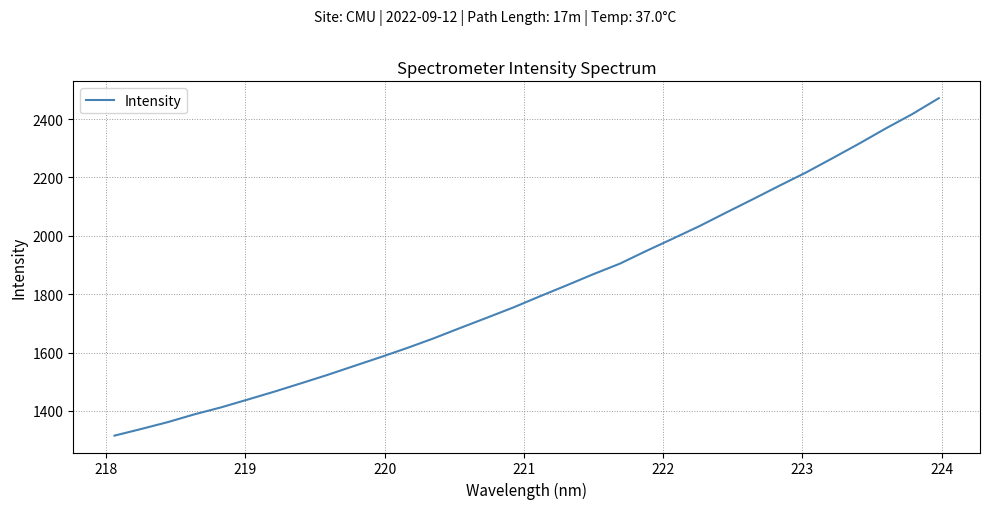

Is this an area chart (filled region under the line)?

No